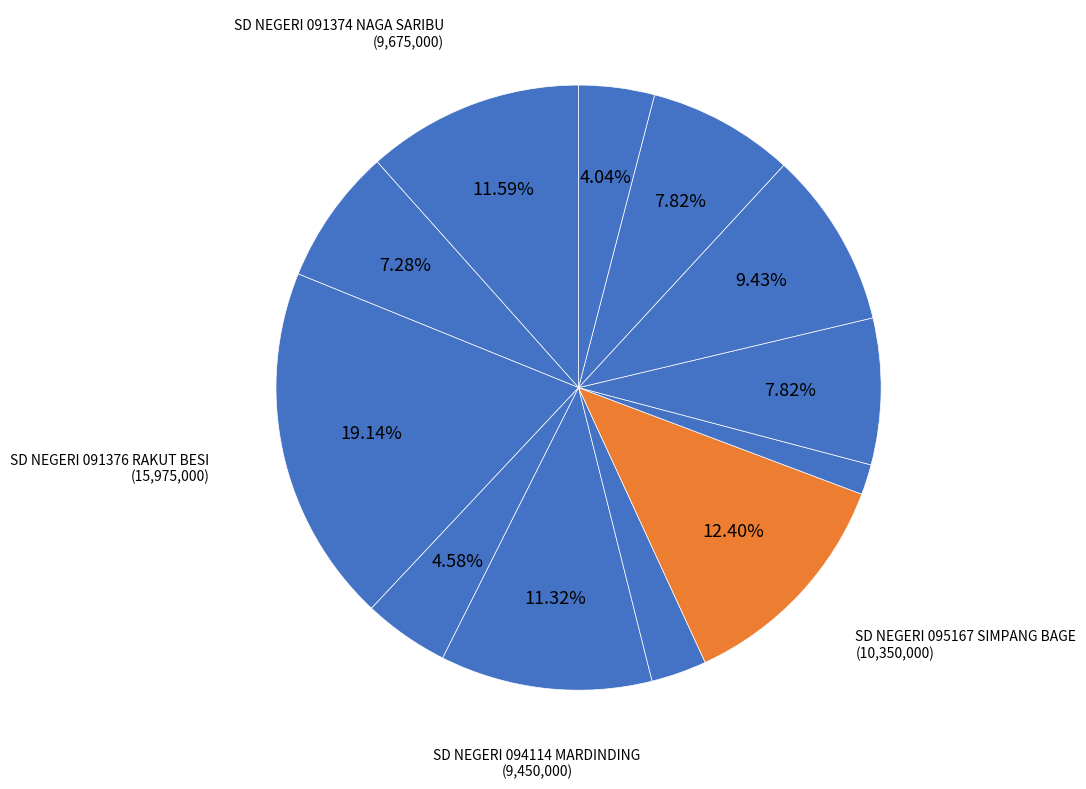

How many slices are in this pie chart?

12